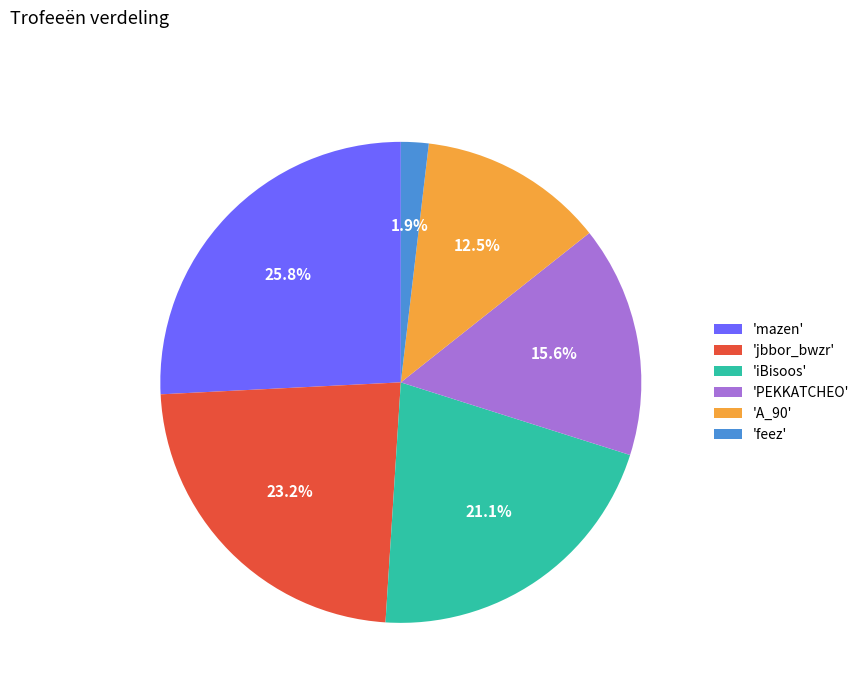

What is the total percentage of 'feez' and 'iBisoos'?

23.0%